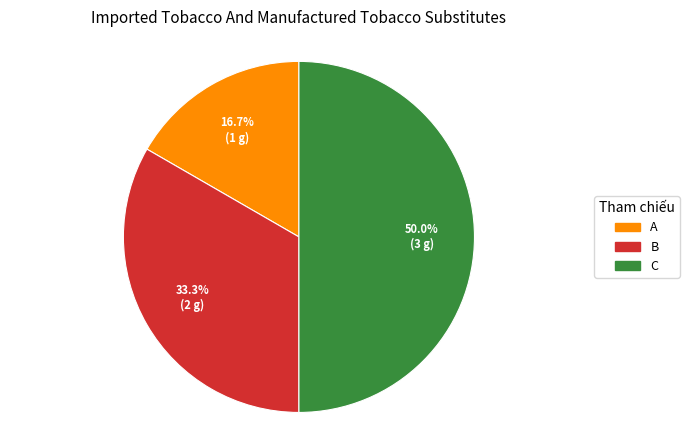

To the nearest percent, what is the average slice percentage?

33%